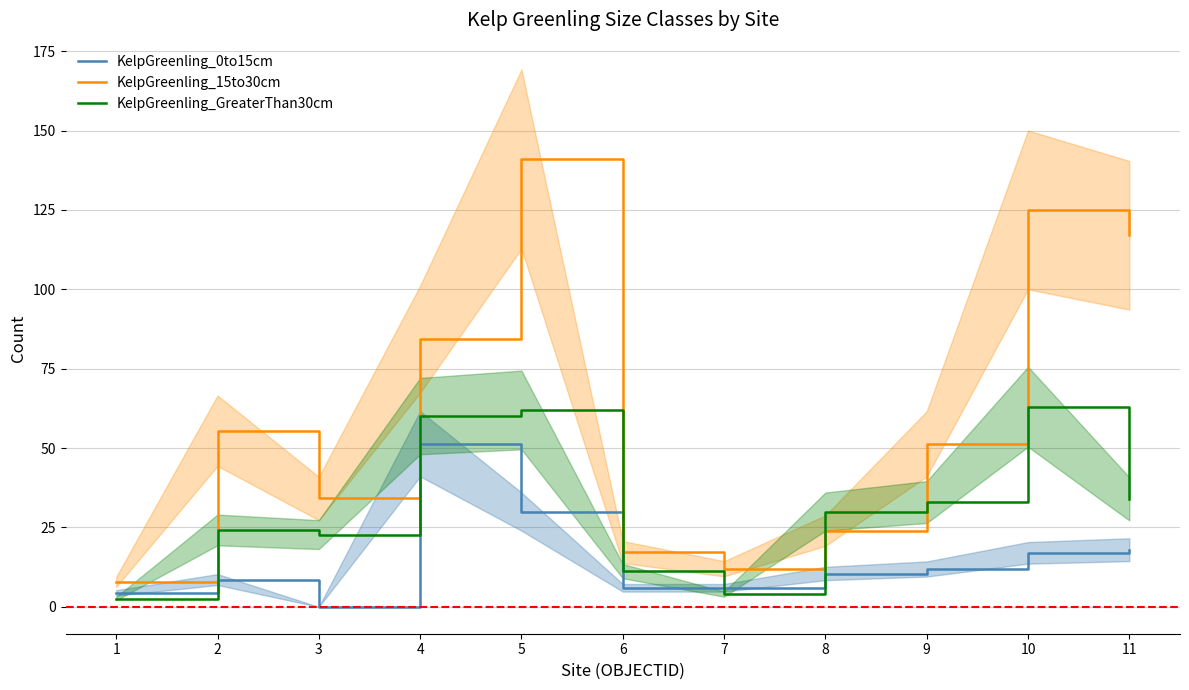

Which label corresponds to the largest value in the chart?

5